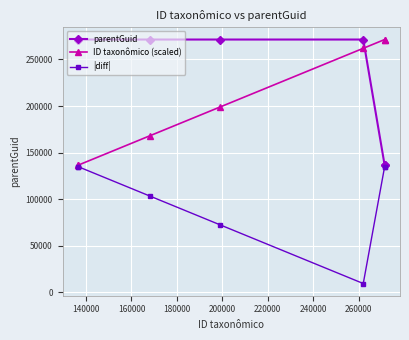

What is the value of the |diff| point at the 7th from the left?

134886